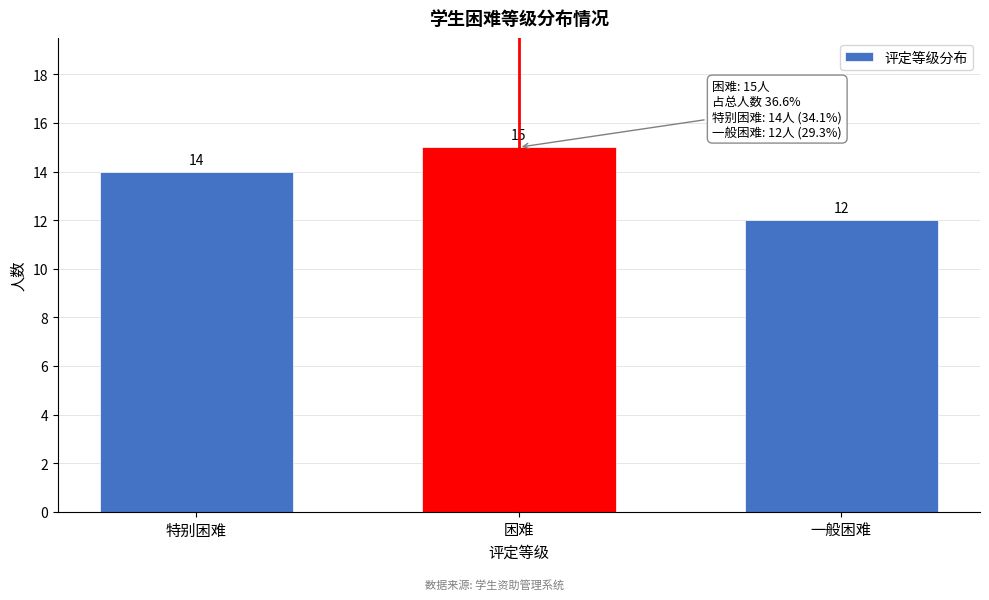

Reading left to right, what are all the values shown in this chart?

特别困难=14	困难=15	一般困难=12